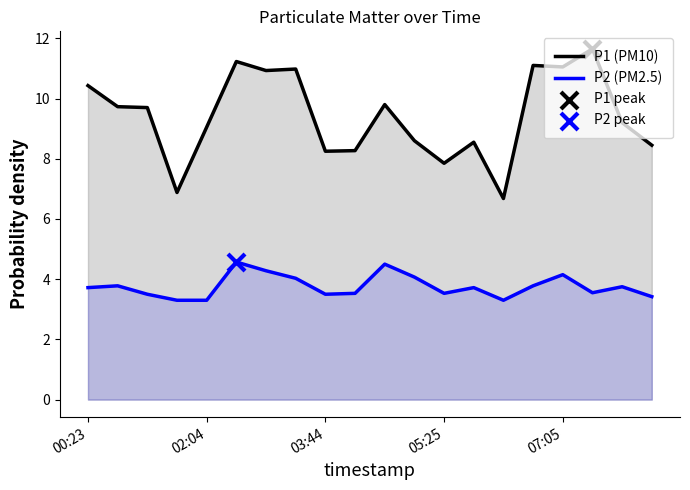

Which series has the widest spread of Y values?

P1 (PM10)